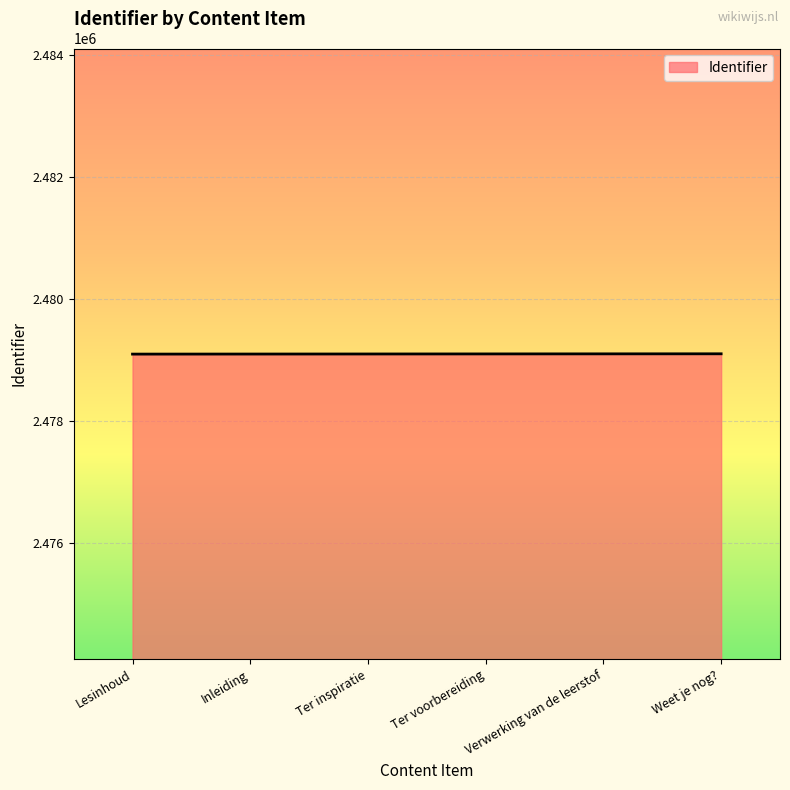

What is the minimum value shown in the chart?

2479094